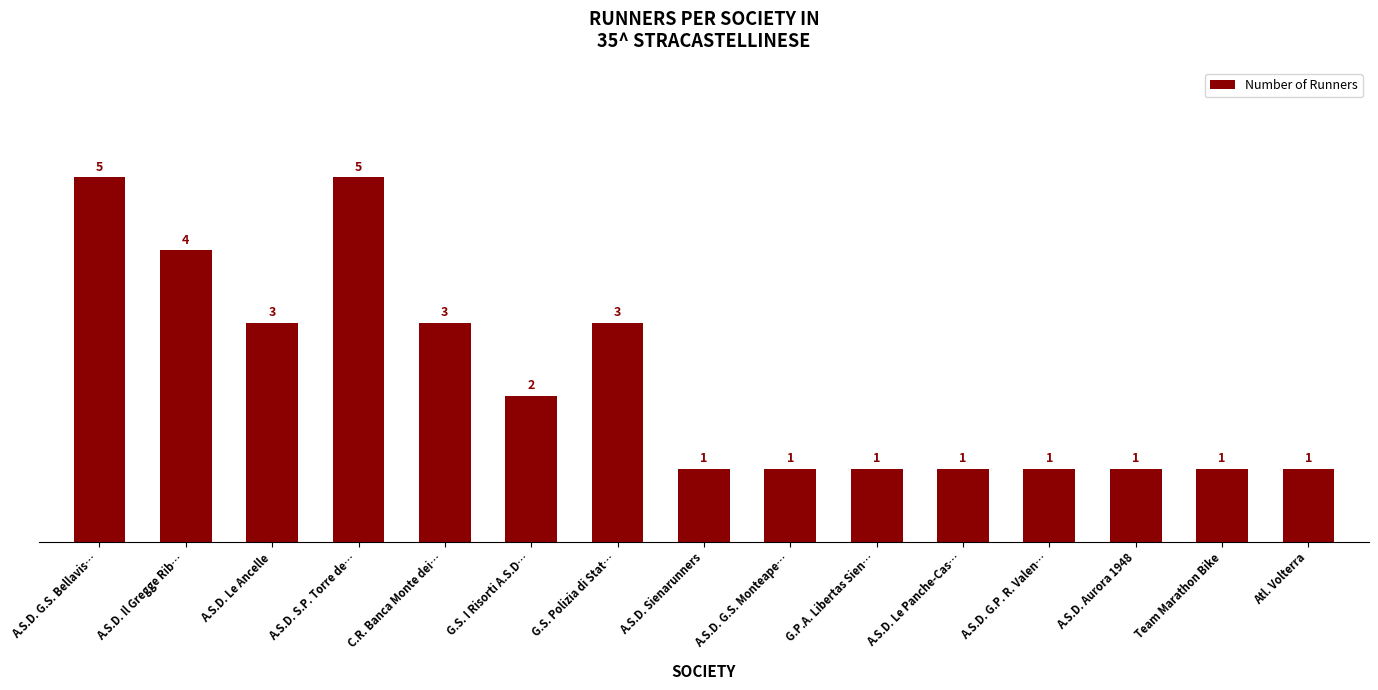

What is the maximum value shown in the chart?

5